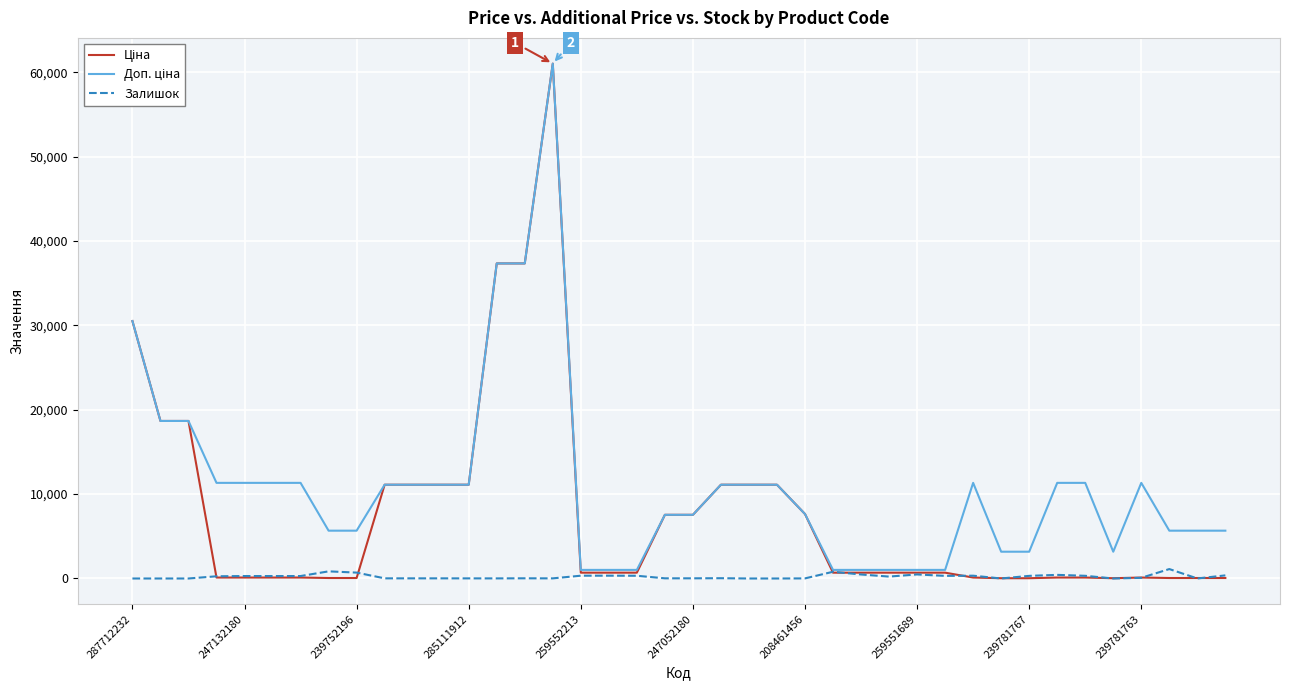

True or false: Доп. ціна has more than 1 points higher than both neighbors.

True